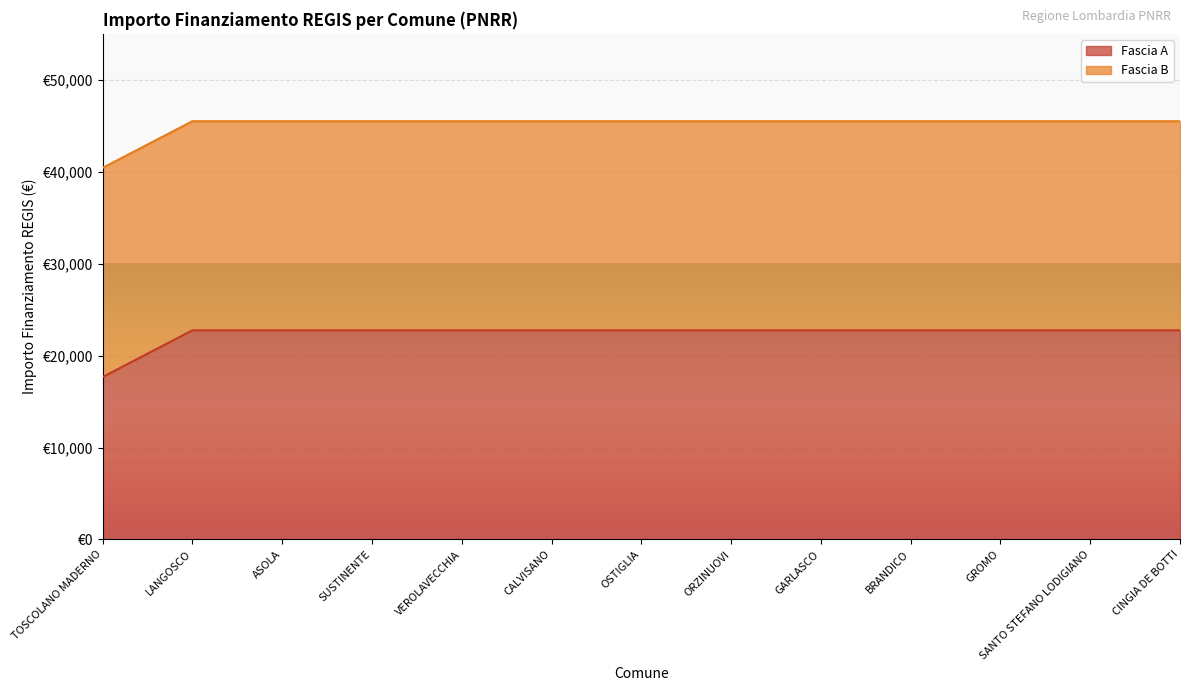

Does the chart display data point markers on the line(s)?

No